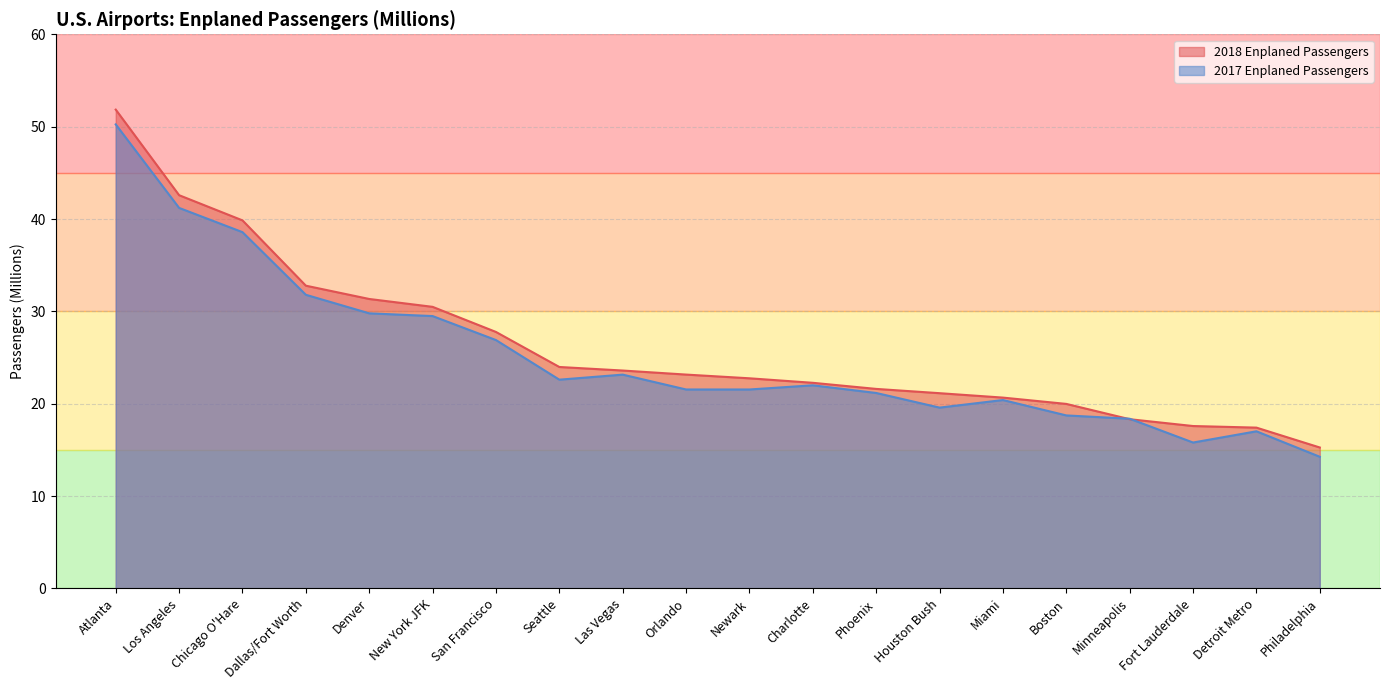

Between Chicago O'Hare and Orlando, which series saw the biggest shift?

2017 Enplaned Passengers